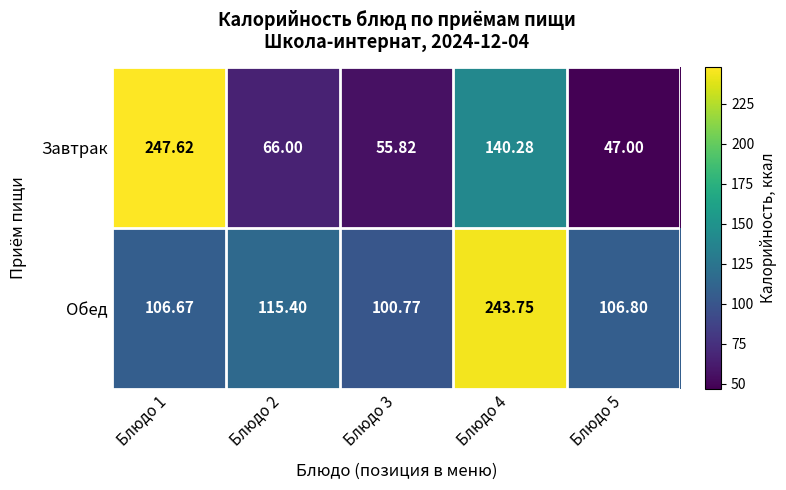

Count the number of data series in this chart.

2